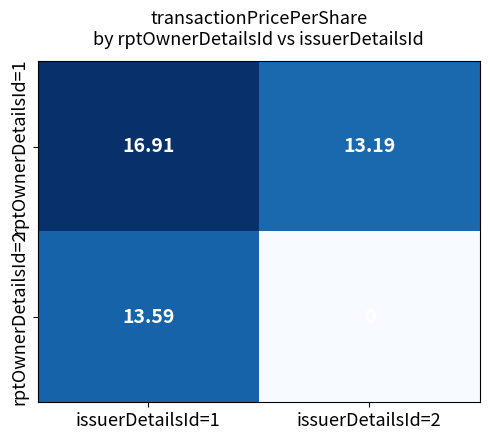

Is the value of rptOwnerDetailsId=1 at issuerDetailsId=2 greater than the value of rptOwnerDetailsId=2 at issuerDetailsId=1?

No